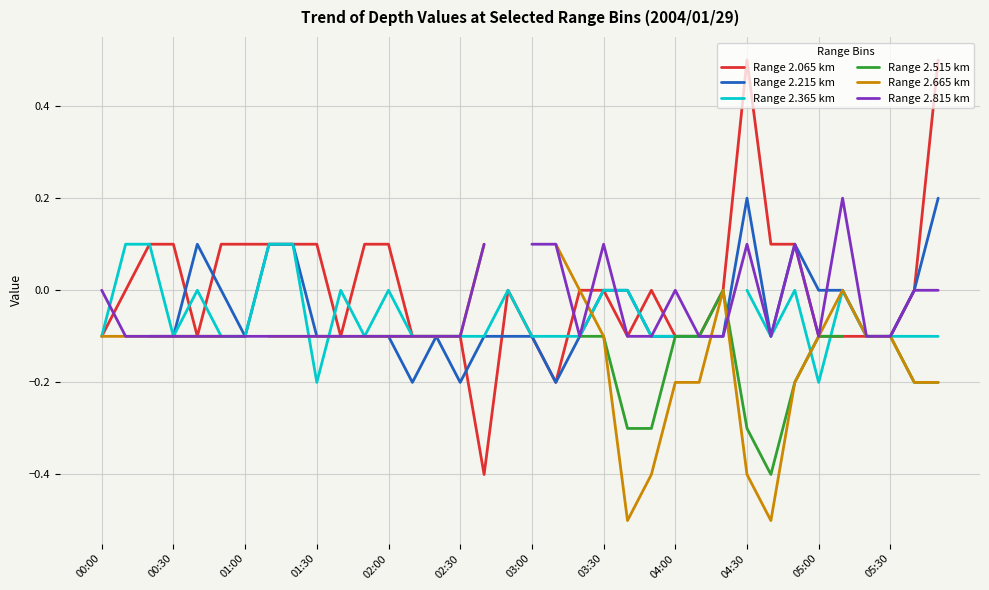

How many values in the Range 2.365 km series are below 0?

22